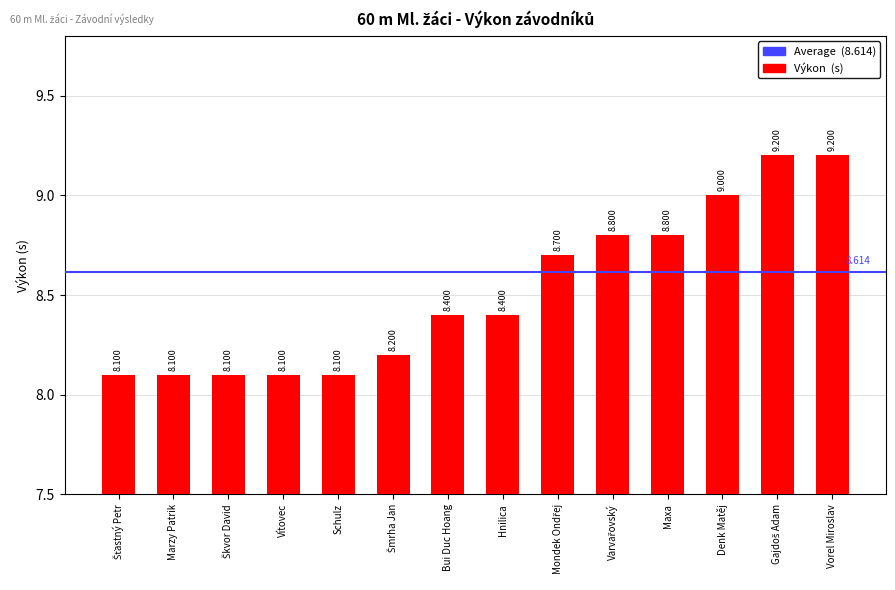

Which has a higher value, Vítovec or Hnilica?

Hnilica